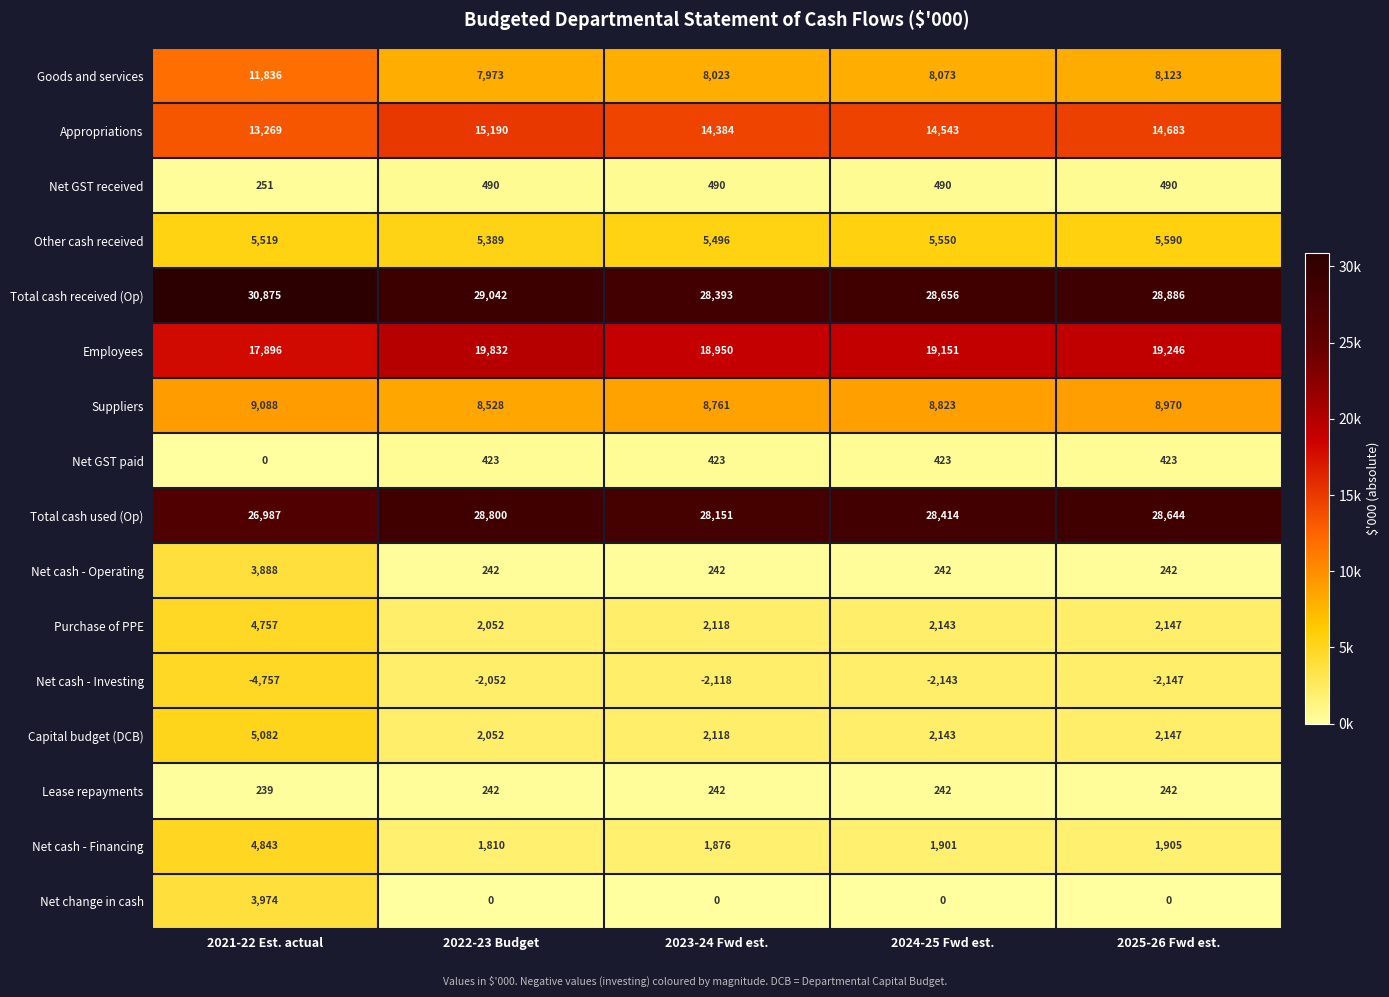

Is it true that Employees equals 5886 at 2025-26 Fwd est.?

False